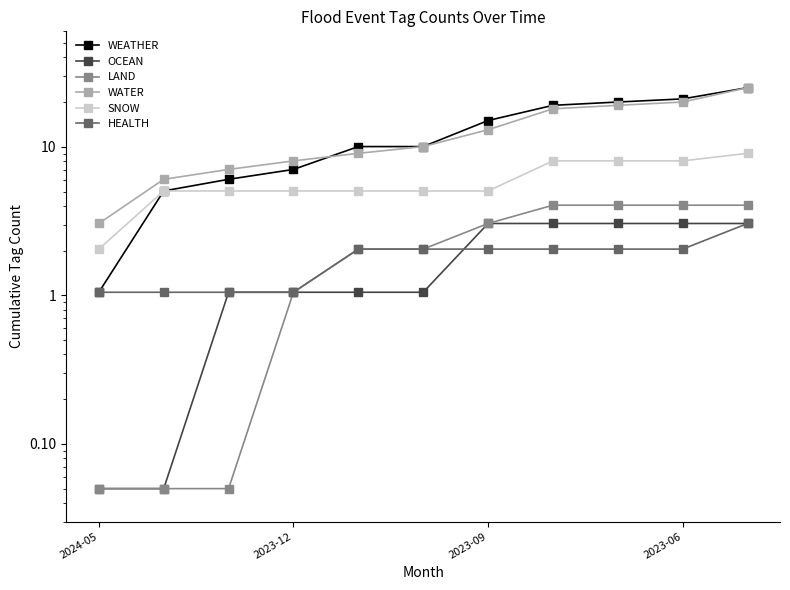

What is the highest value of the HEALTH series?

3.0